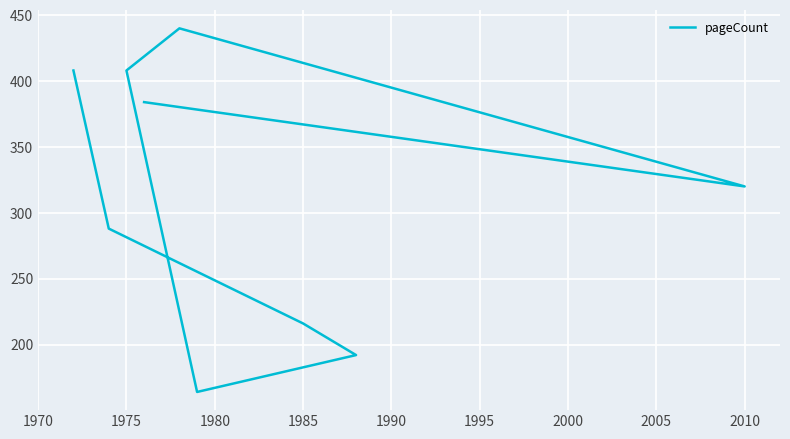

What is the change in value from 1975 to 2005?

-32